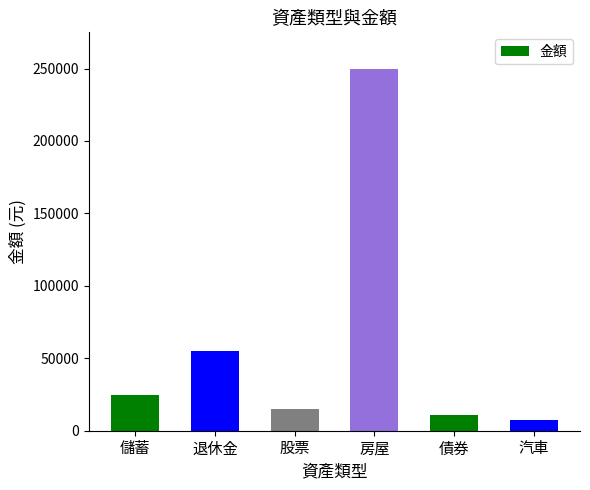

How many bars are there in total?

6